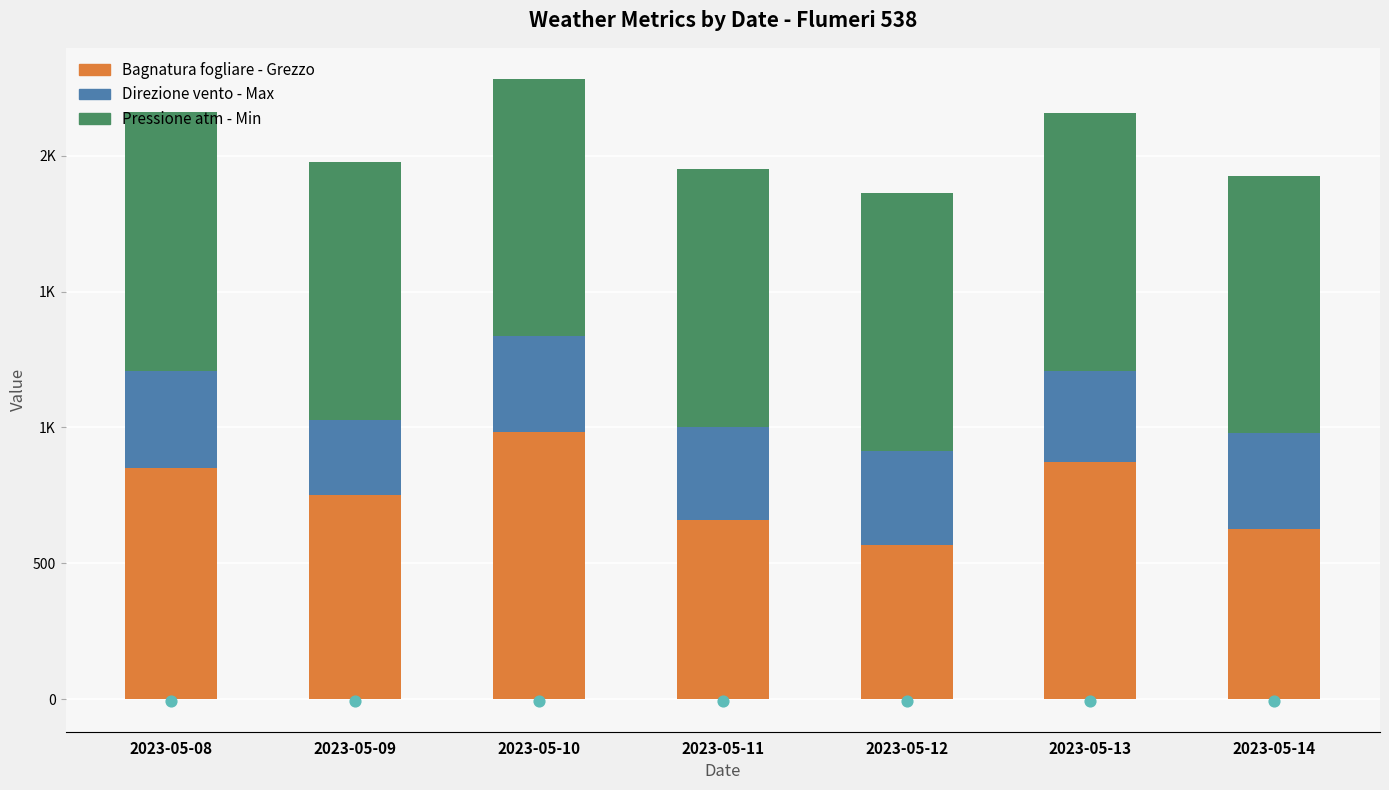

What is the total value across all series at 2023-05-08?

2160.3